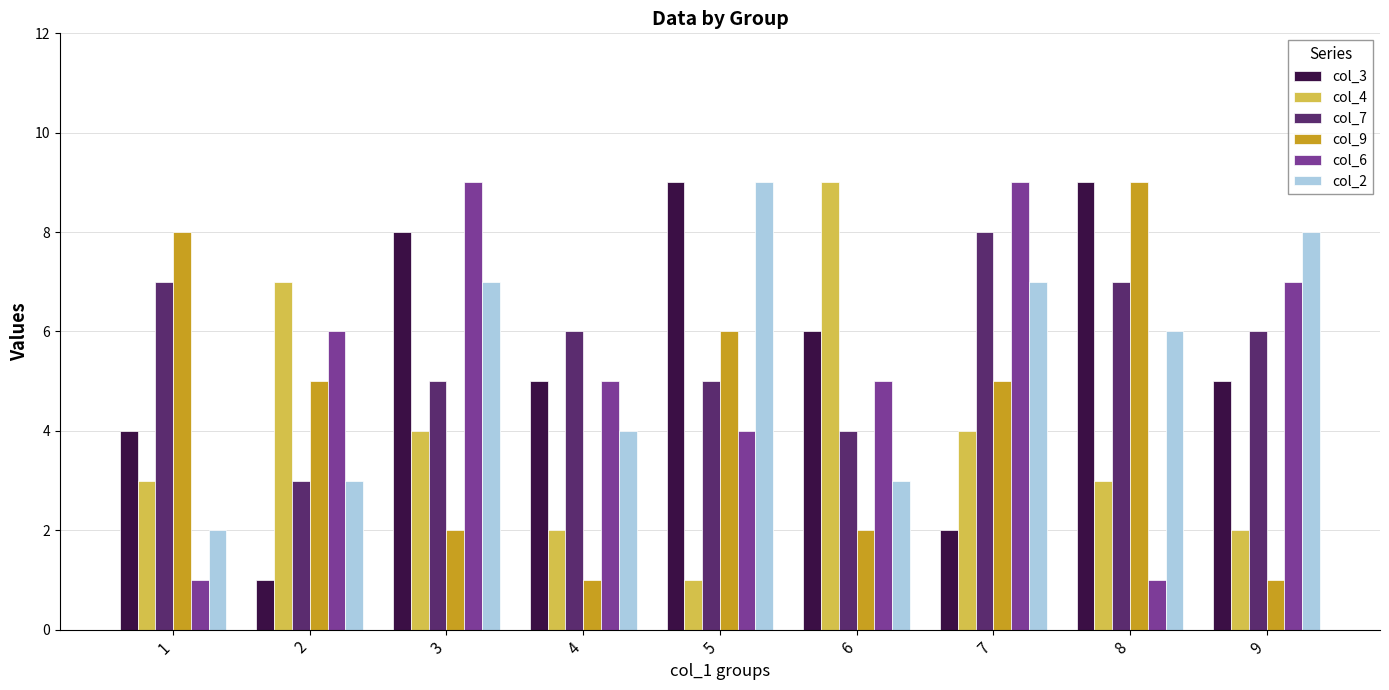

Rank the series at 7 from lowest to highest value.

col_3, col_4, col_9, col_2, col_7, col_6